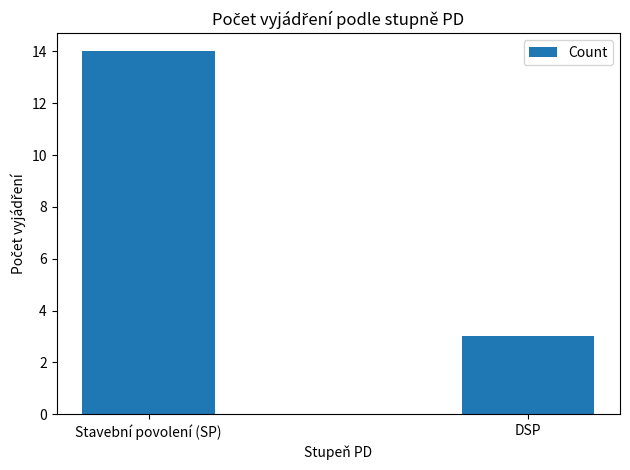

What is the difference between the values at Stavební povolení (SP) and DSP?

11